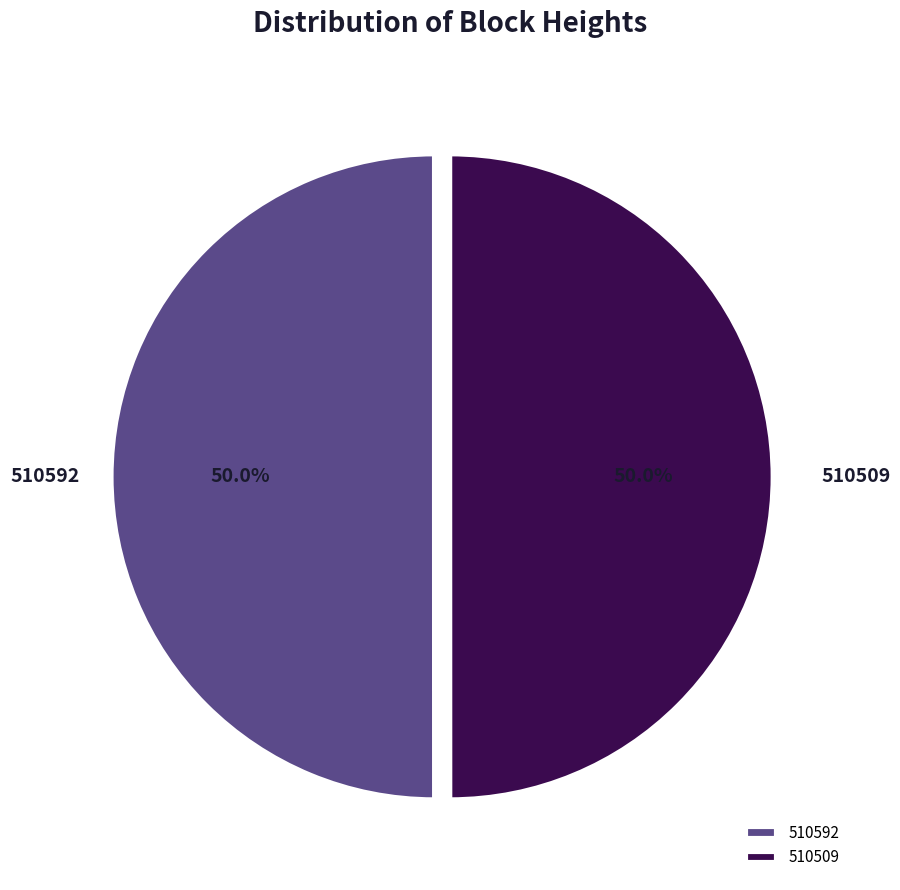

What percentage is the 510592 slice, to the nearest percent?

50%